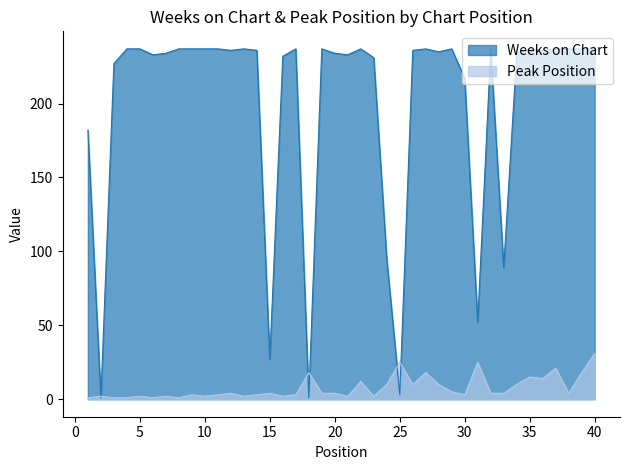

True or false: Weeks on Chart has more than 2 points higher than both neighbors.

True